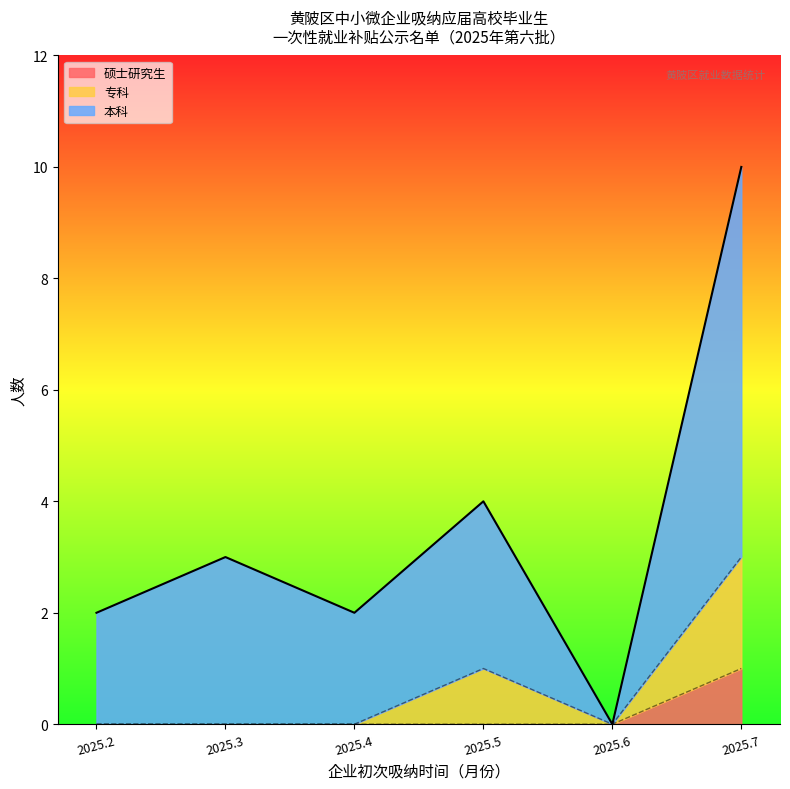

Rank the series at 本科 from highest to lowest value.

本科, 专科, 硕士研究生